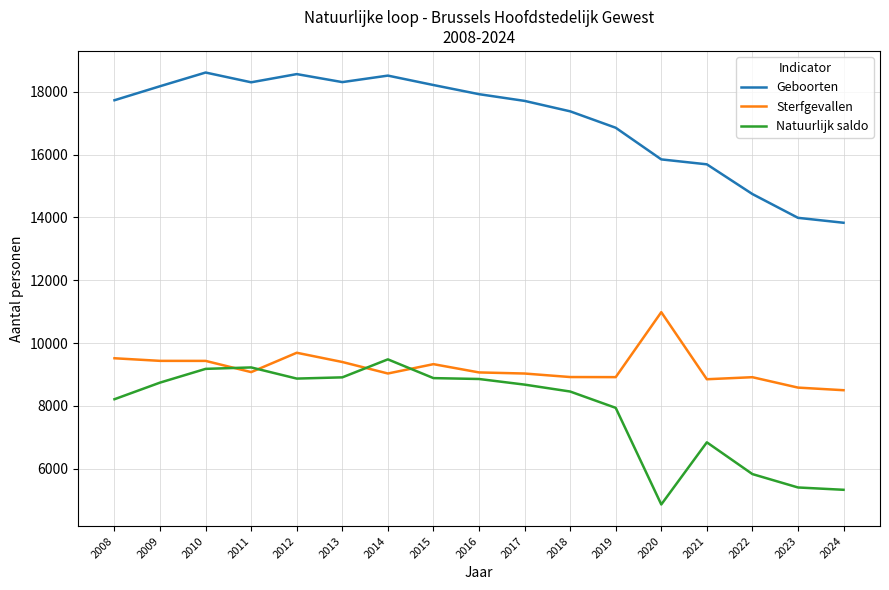

What is the sum of all Geboorten values?

290377